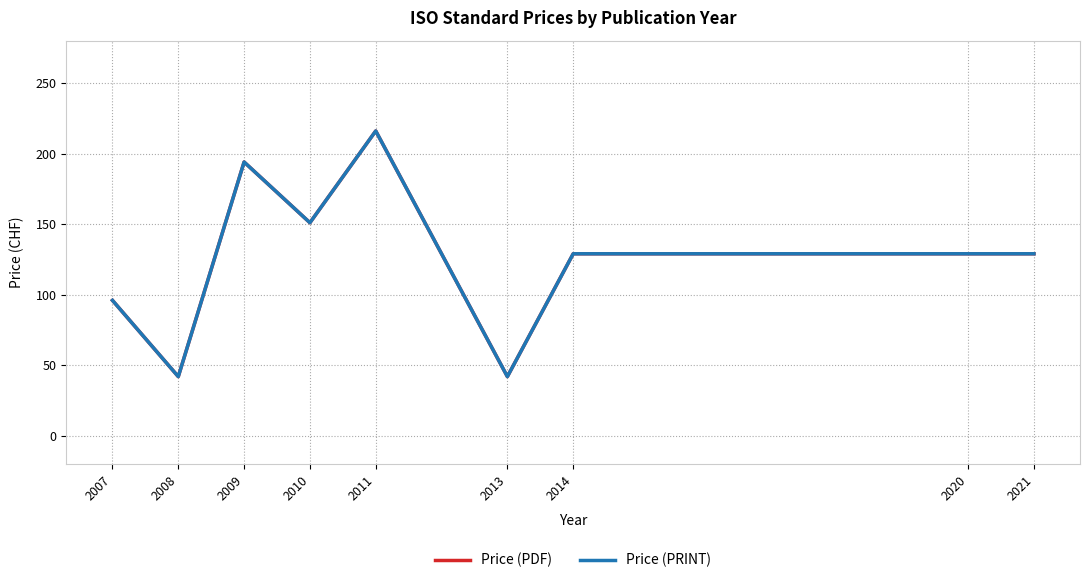

What is the difference between the second highest and second lowest values in the Price (PDF) series?

152